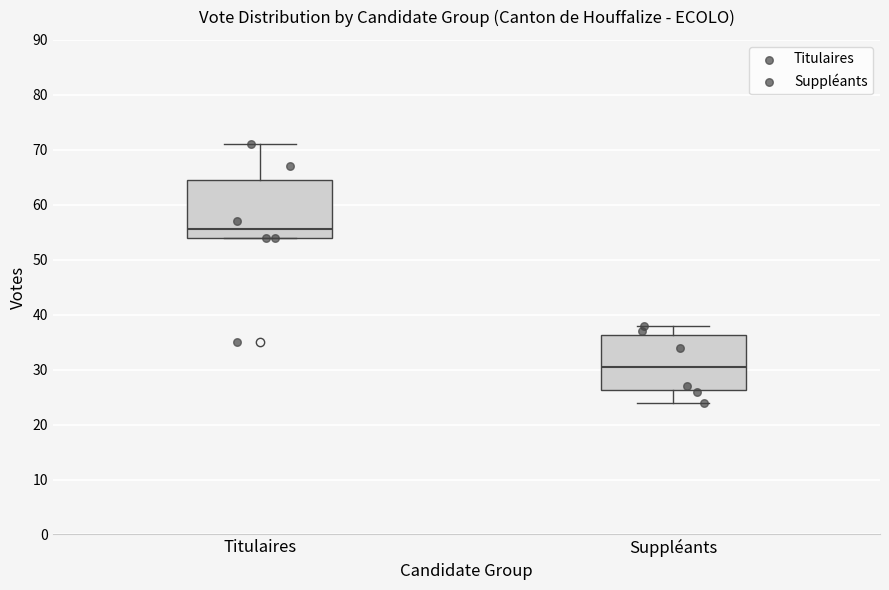

Which box's median line is the highest?

Titulaires